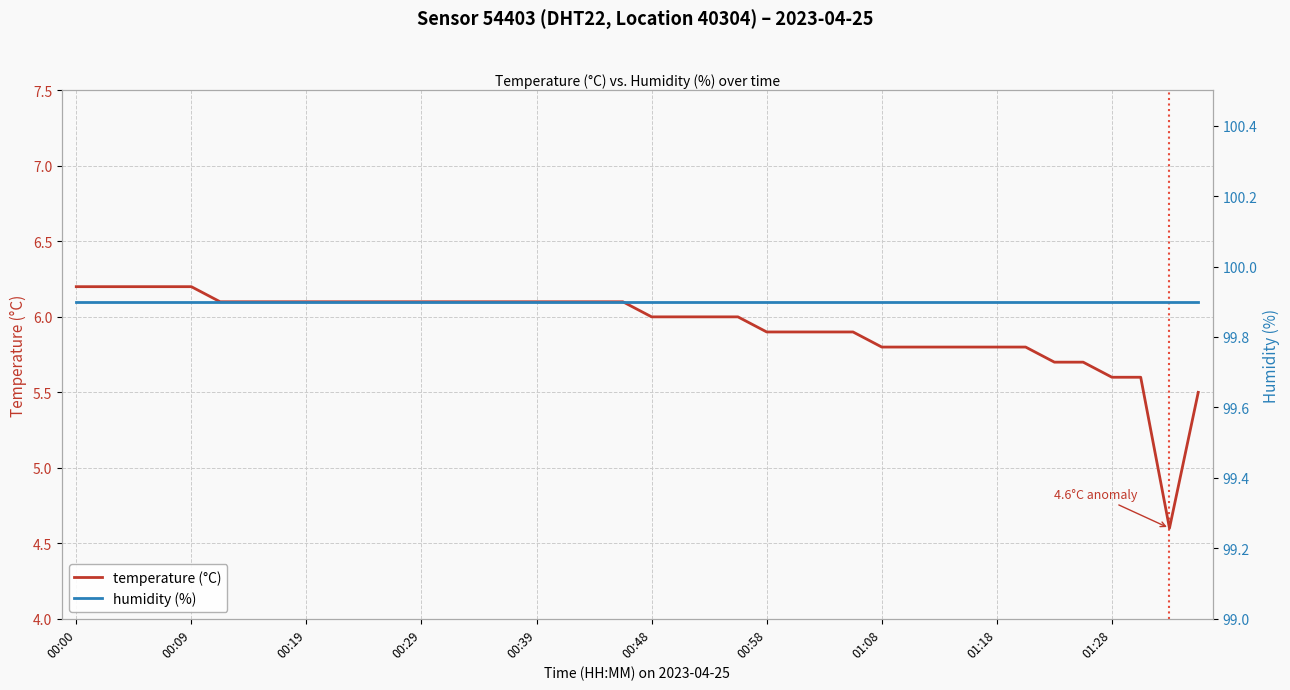

What is the sum of all temperature (°C) values?

237.6